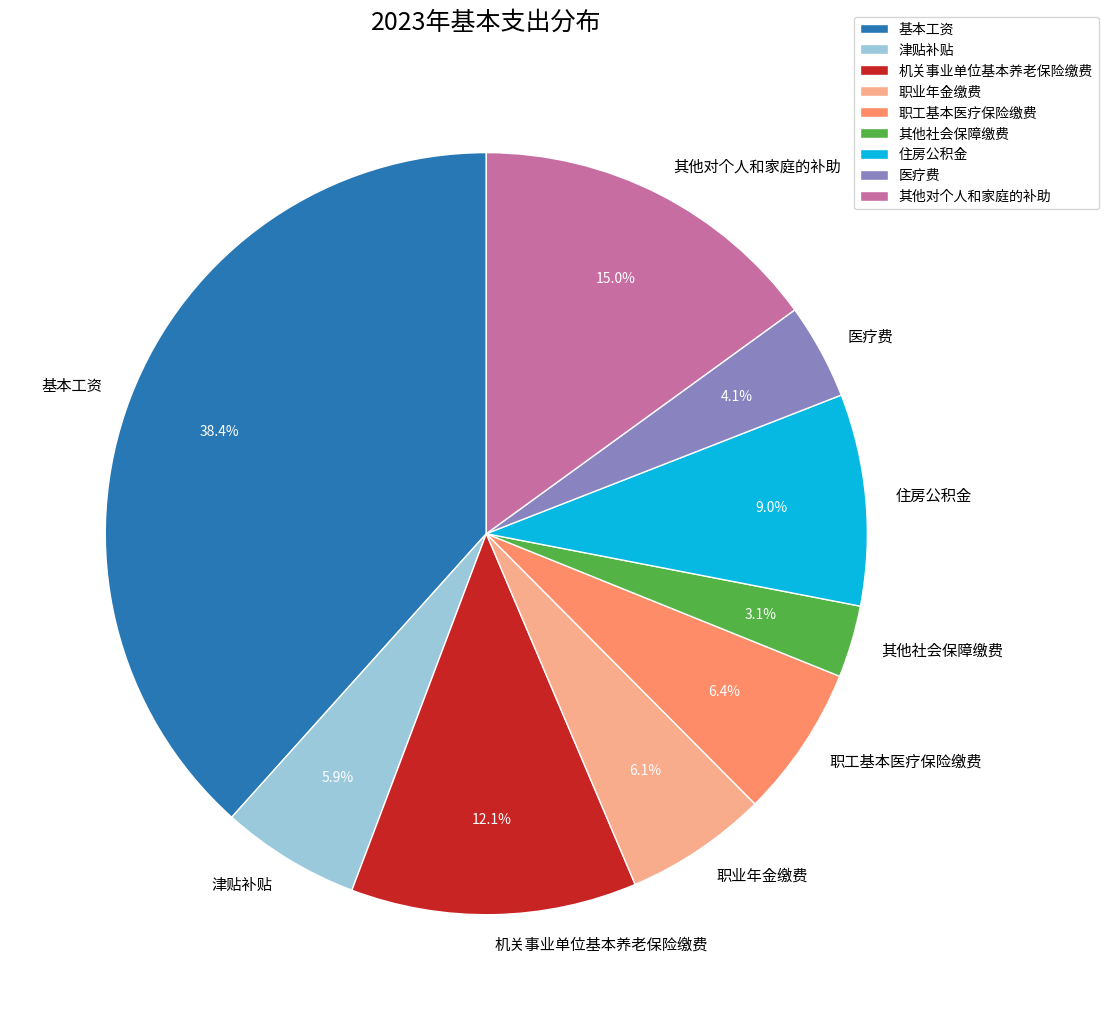

Does 医疗费 represent more than half of the total?

No